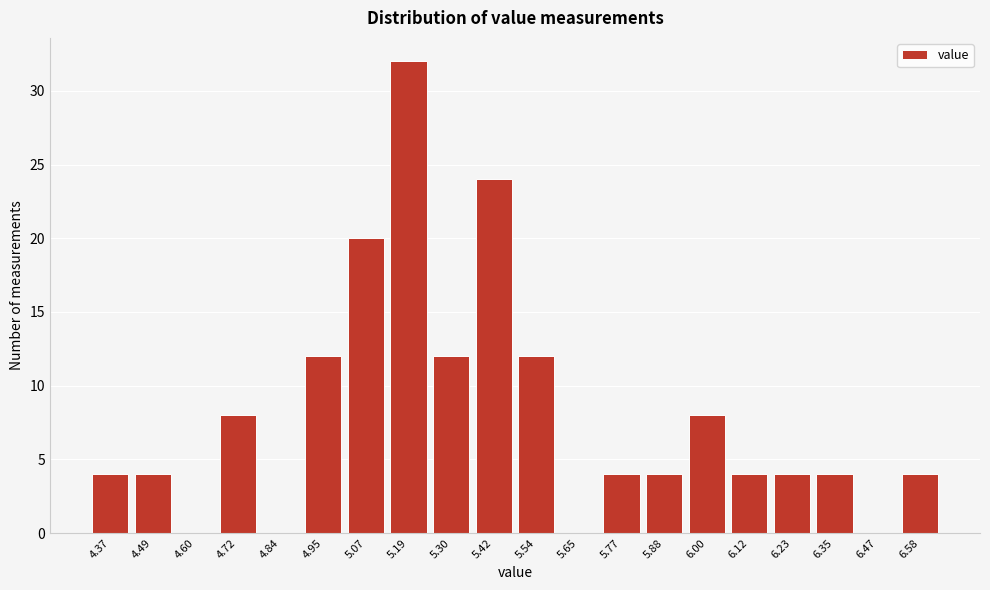

Reading left to right, list all the values displayed in this chart.

4.37=4	4.49=4	4.60=0	4.72=8	4.84=0	4.95=12	5.07=20	5.19=32	5.30=12	5.42=24	5.54=12	5.65=0	5.77=4	5.88=4	6.00=8	6.12=4	6.23=4	6.35=4	6.47=0	6.58=4